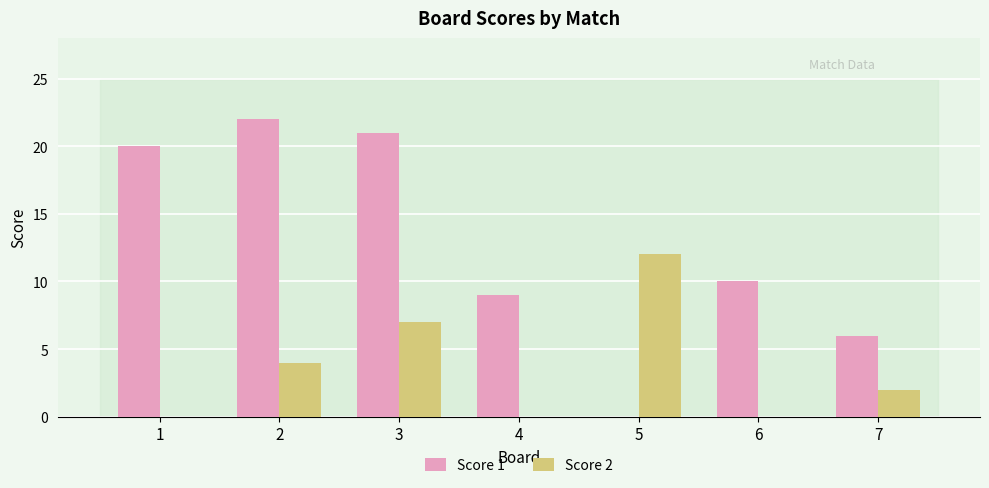

Reading left to right, transcribe all the data shown in this chart.

Score 1: 20	22	21	9	0	10	6
Score 2: 0	4	7	0	12	0	2